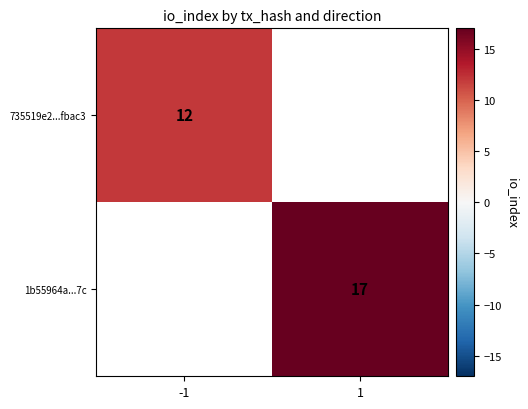

The 1b55964a...7c series shows 23 at 1. True or false?

False